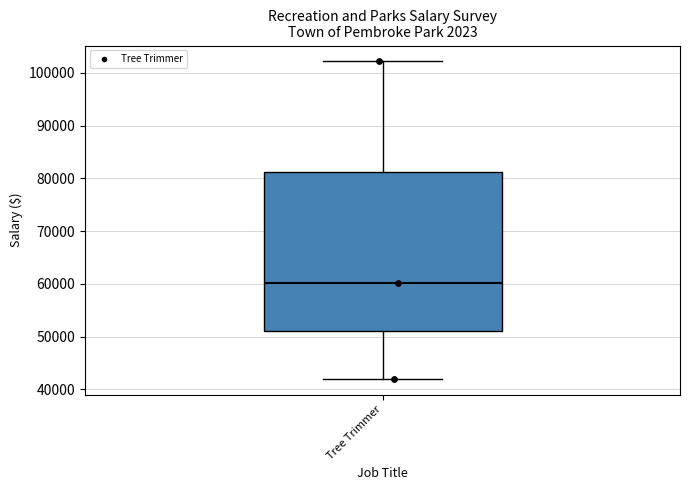

Transcribe this box plot: give where the median line is, the range the box spans, and where the two whiskers end, as read against the y-axis. The values are not printed on the chart, so give them approximately, as read against the axis.

median 60000, box 51000 to 81000, whiskers 42000 to 102000